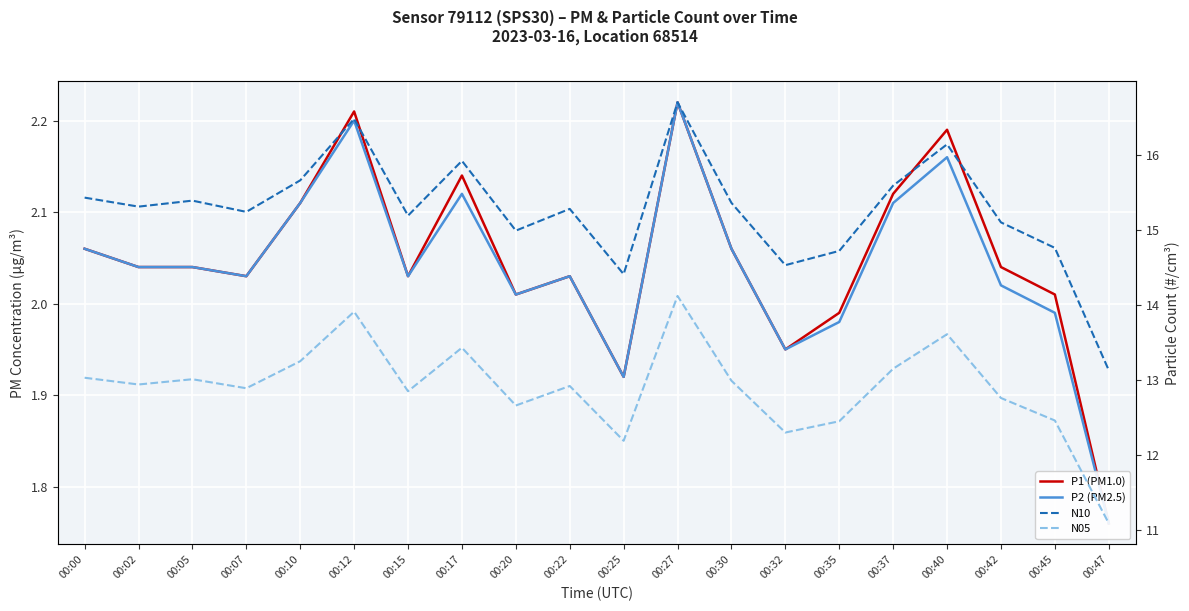

At 00:45, list the series in order from largest to smallest.

N10, N05, P1 (PM1.0), P2 (PM2.5)